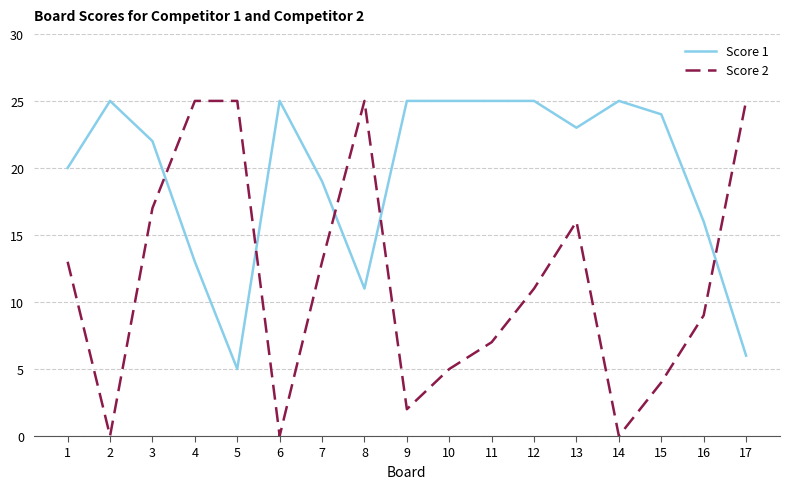

Rank the series at 1 from lowest to highest value.

Score 2, Score 1